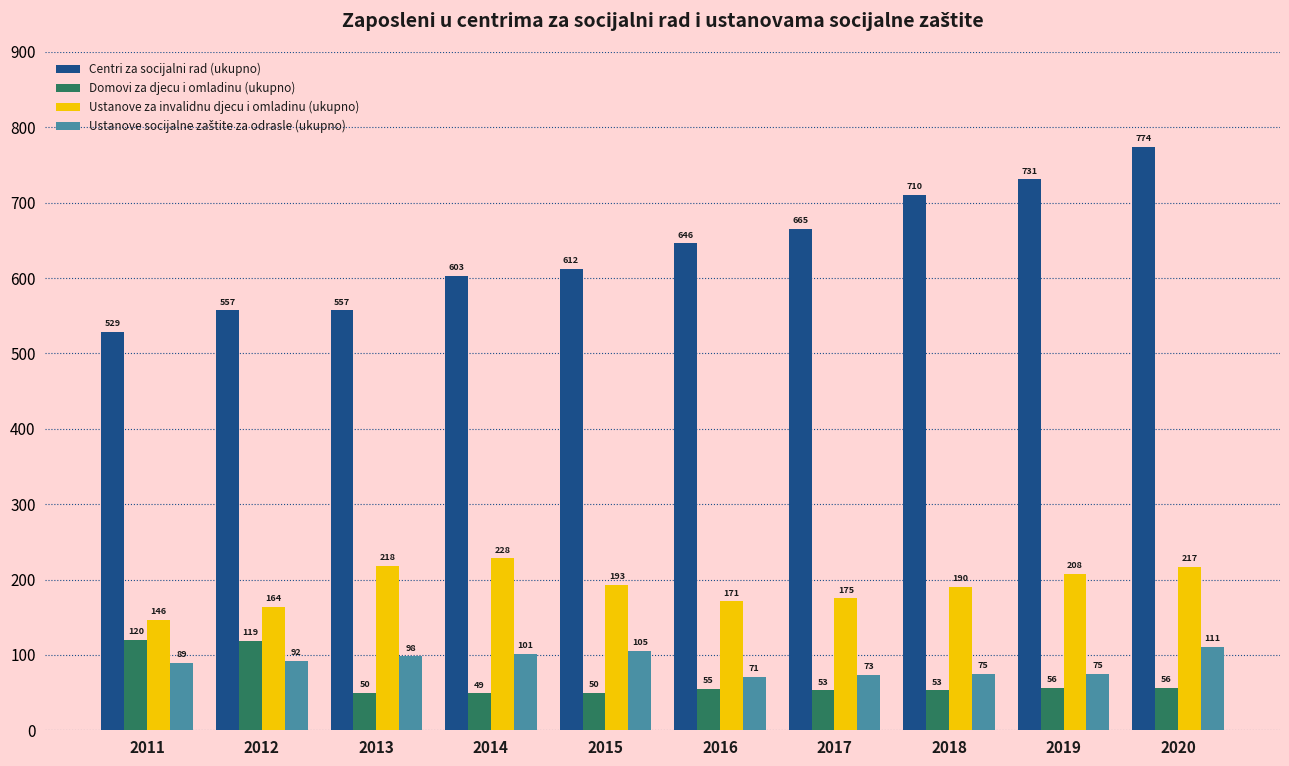

What is the minimum value for Centri za socijalni rad (ukupno)?

529